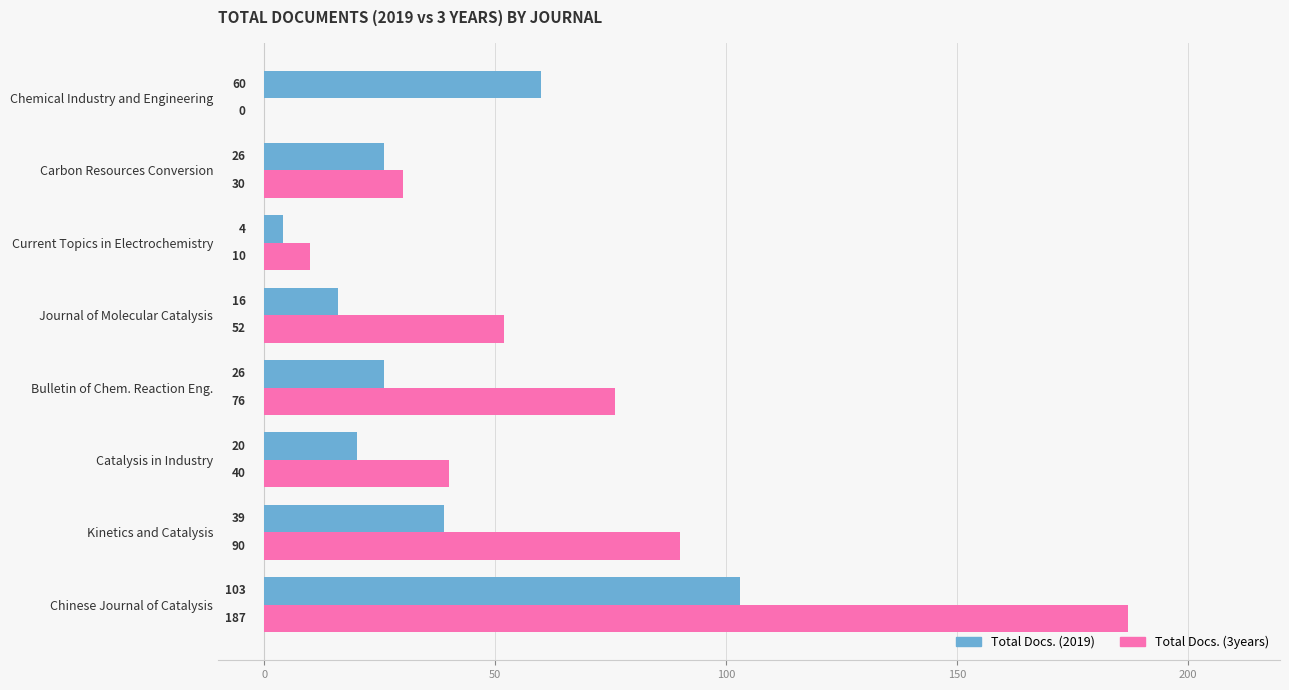

Count the number of data series in this chart.

2